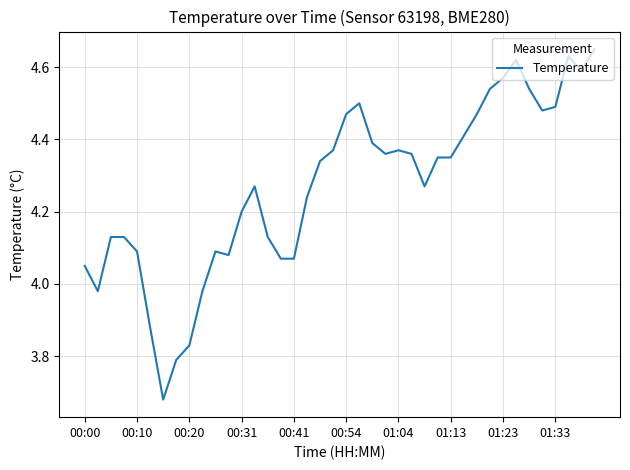

What is the difference between the maximum and minimum values?

1.0